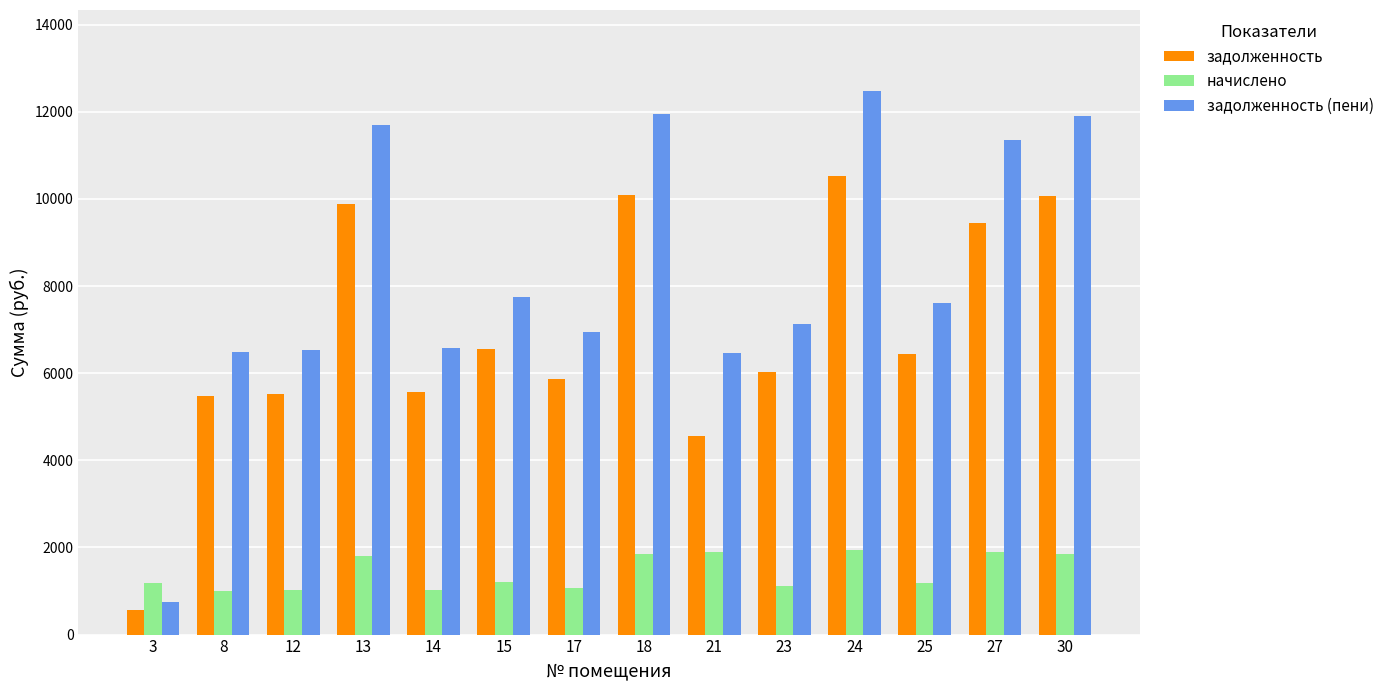

Where does the начислено series first go above 1202?

13